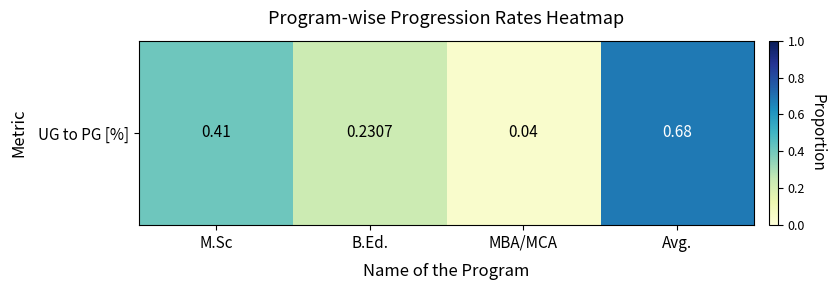

Rank the categories by value from highest to lowest.

Avg., M.Sc, B.Ed., MBA/MCA